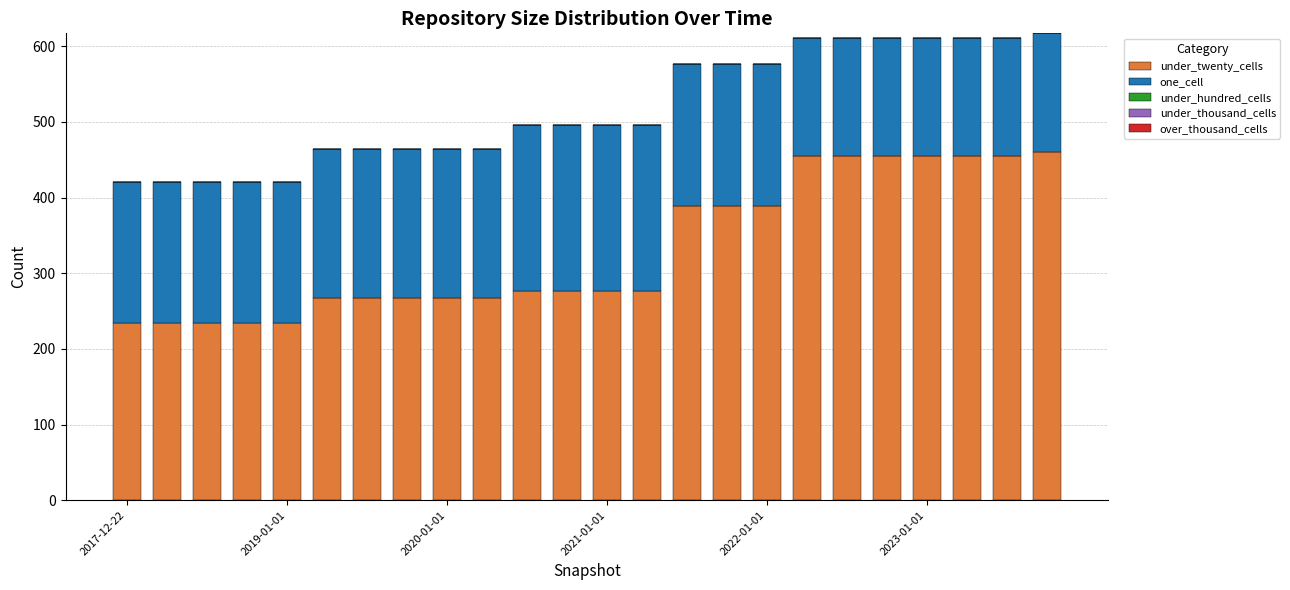

What is the highest value of the under_twenty_cells series?

460